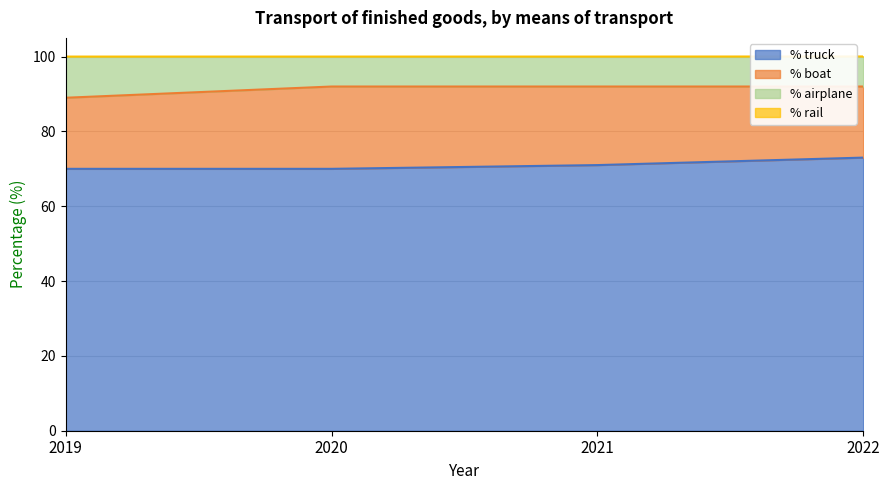

What is the maximum value for % truck?

73.0